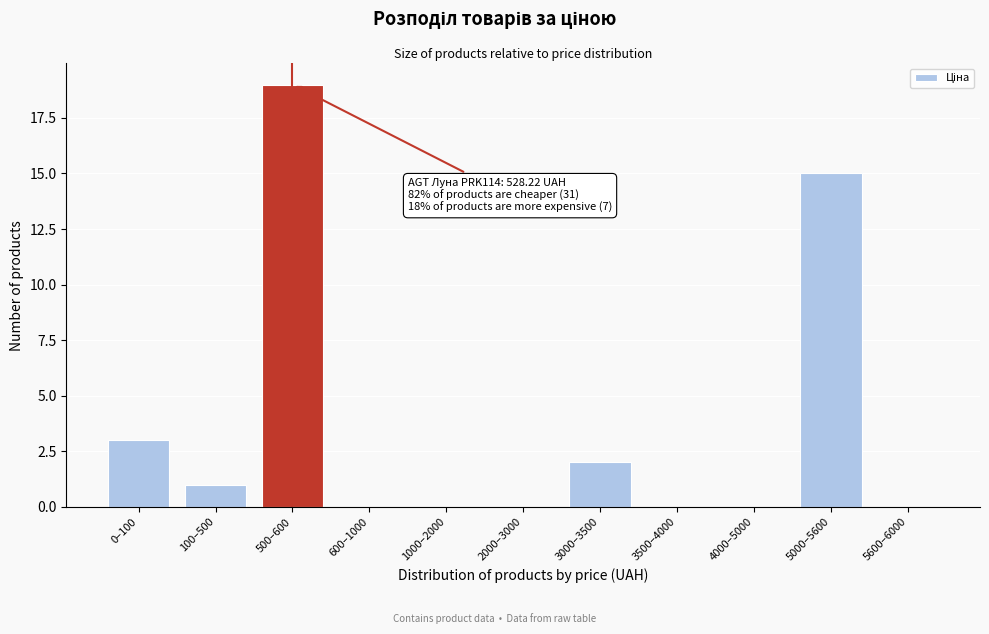

Reading left to right, transcribe all the data shown in this chart.

0–100=3	100–500=1	500–600=19	600–1000=0	1000–2000=0	2000–3000=0	3000–3500=2	3500–4000=0	4000–5000=0	5000–5600=15	5600–6000=0